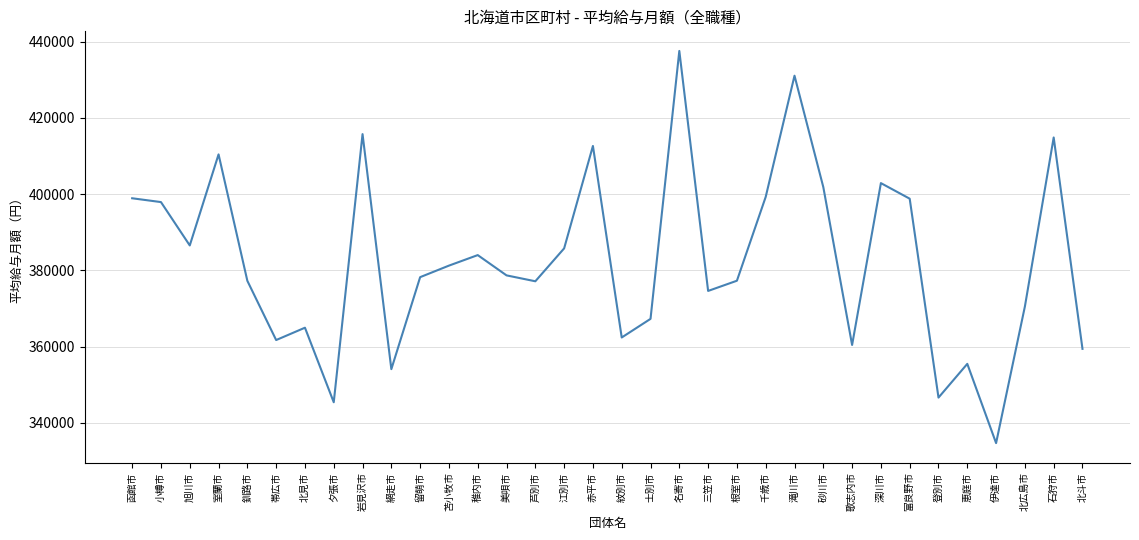

What is the change in value from 帯広市 to 留萌市?

+16504